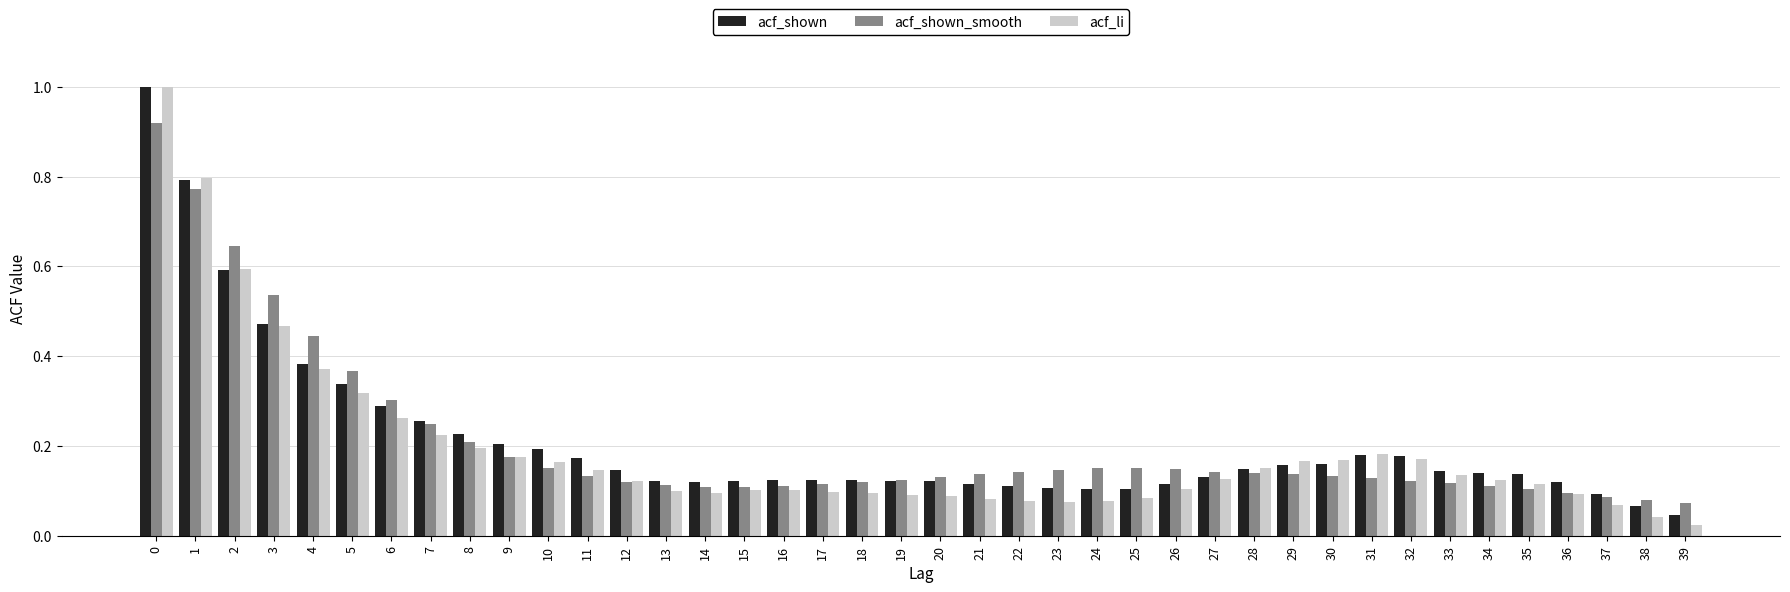

At how many categories does at least one series exceed 0?

40